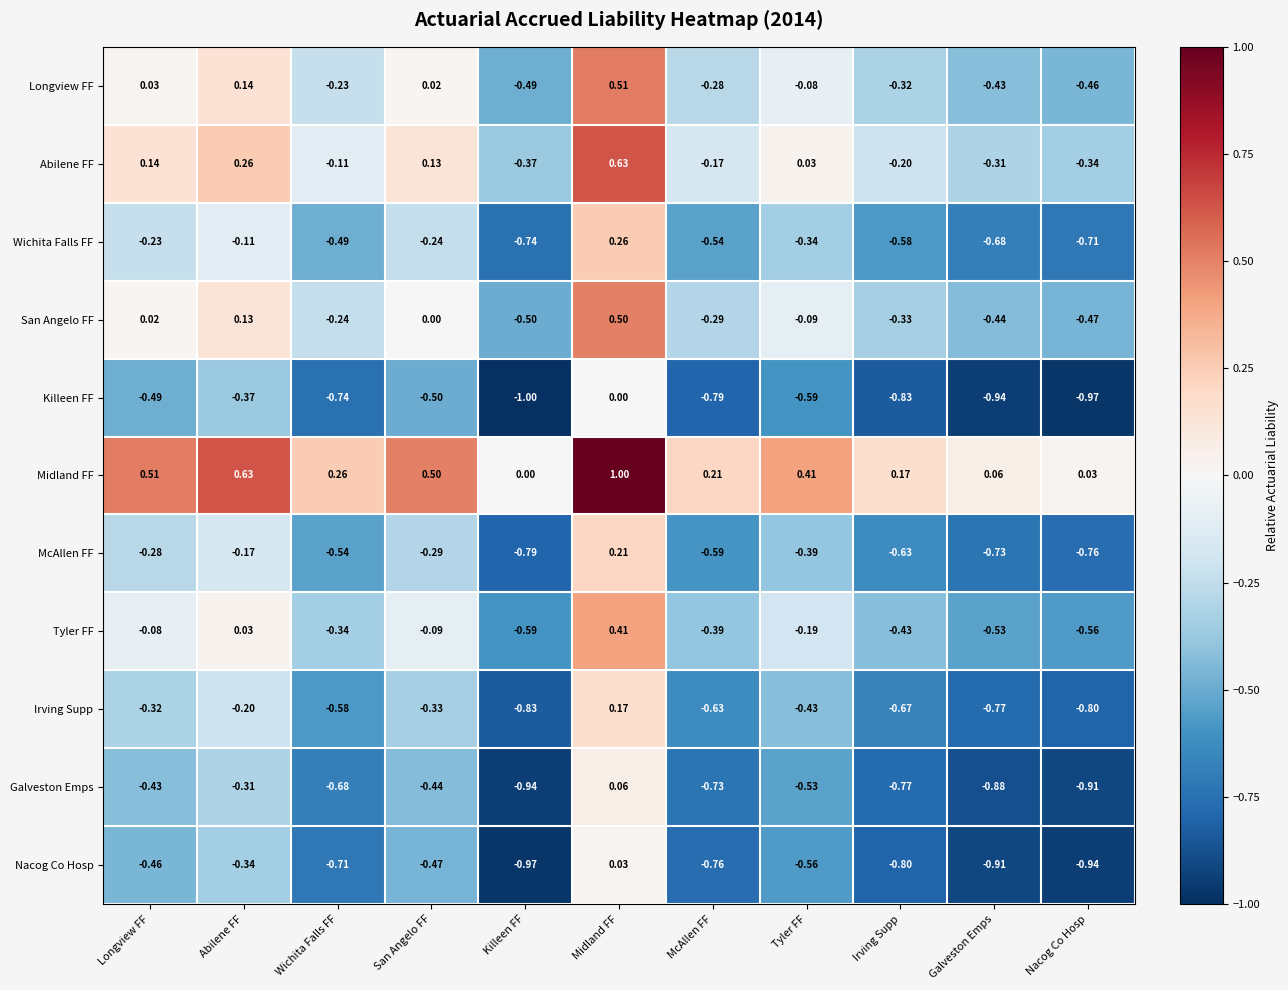

List the labels in order of Nacog Co Hosp value, largest first.

Midland FF, Abilene FF, Longview FF, San Angelo FF, Tyler FF, Wichita Falls FF, McAllen FF, Irving Supp, Galveston Emps, Nacog Co Hosp, Killeen FF